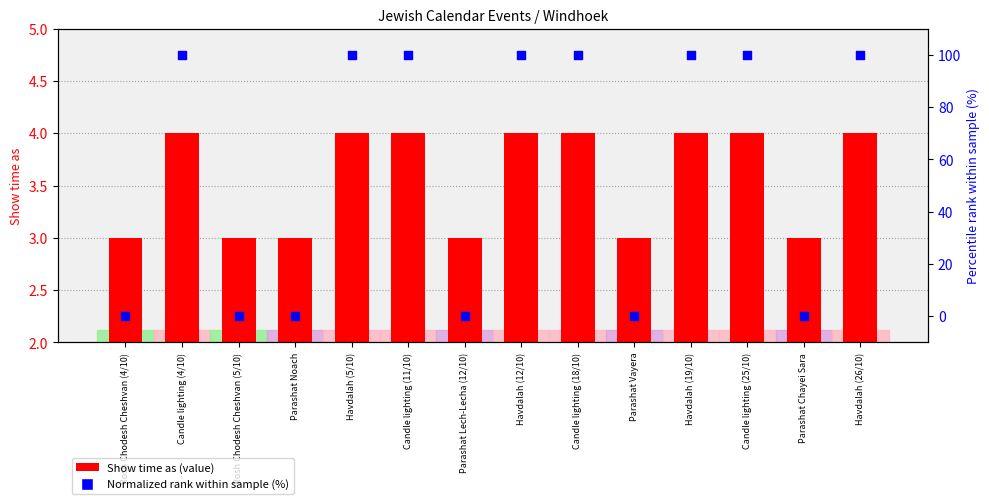

Which series contains the highest Y value?

Normalized rank within sample (%)